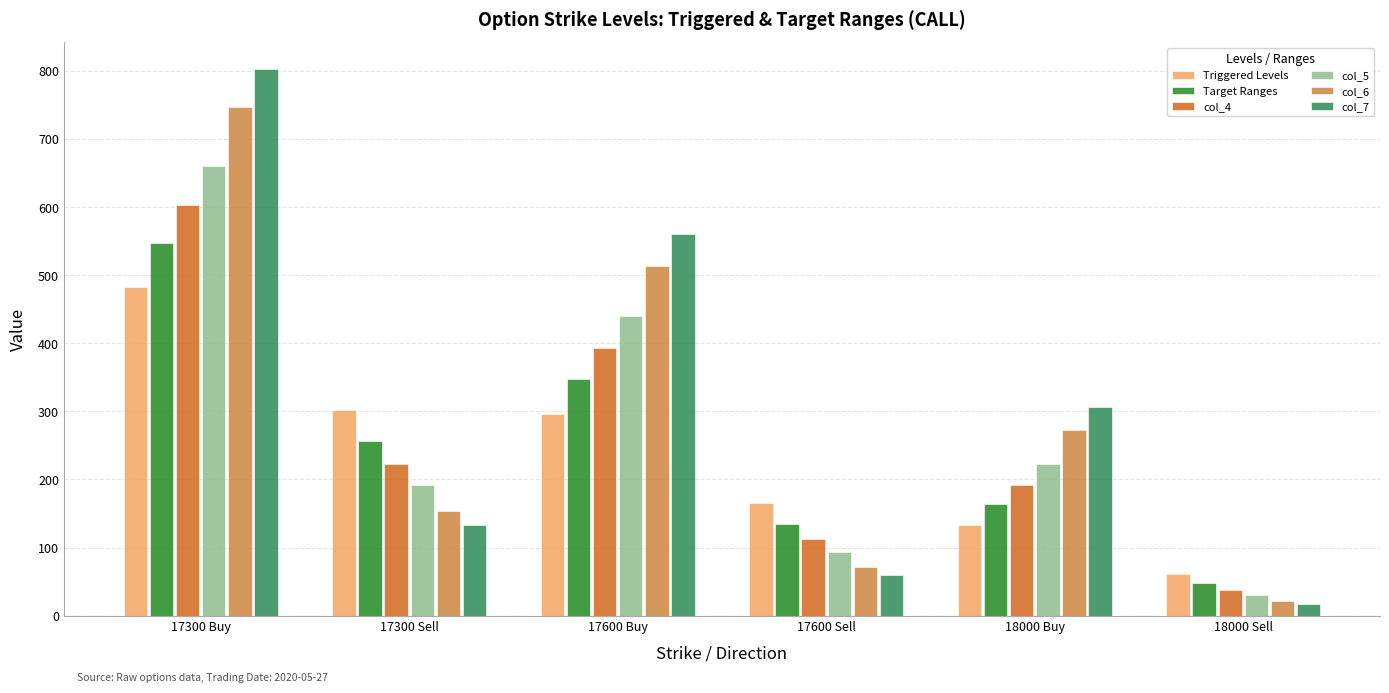

Rank the series by their maximum value, from highest to lowest.

col_7, col_6, col_5, col_4, Target Ranges, Triggered Levels